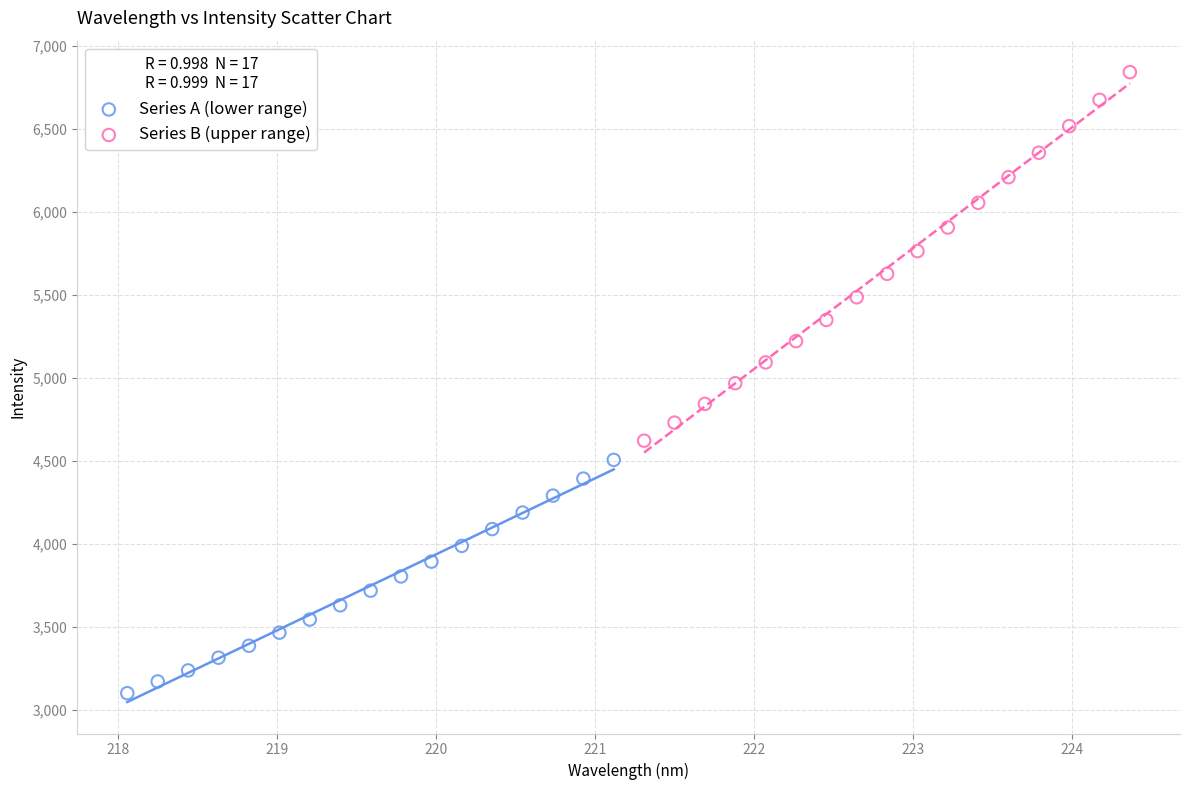

Which series reaches the minimum Y coordinate?

Series A (lower range)